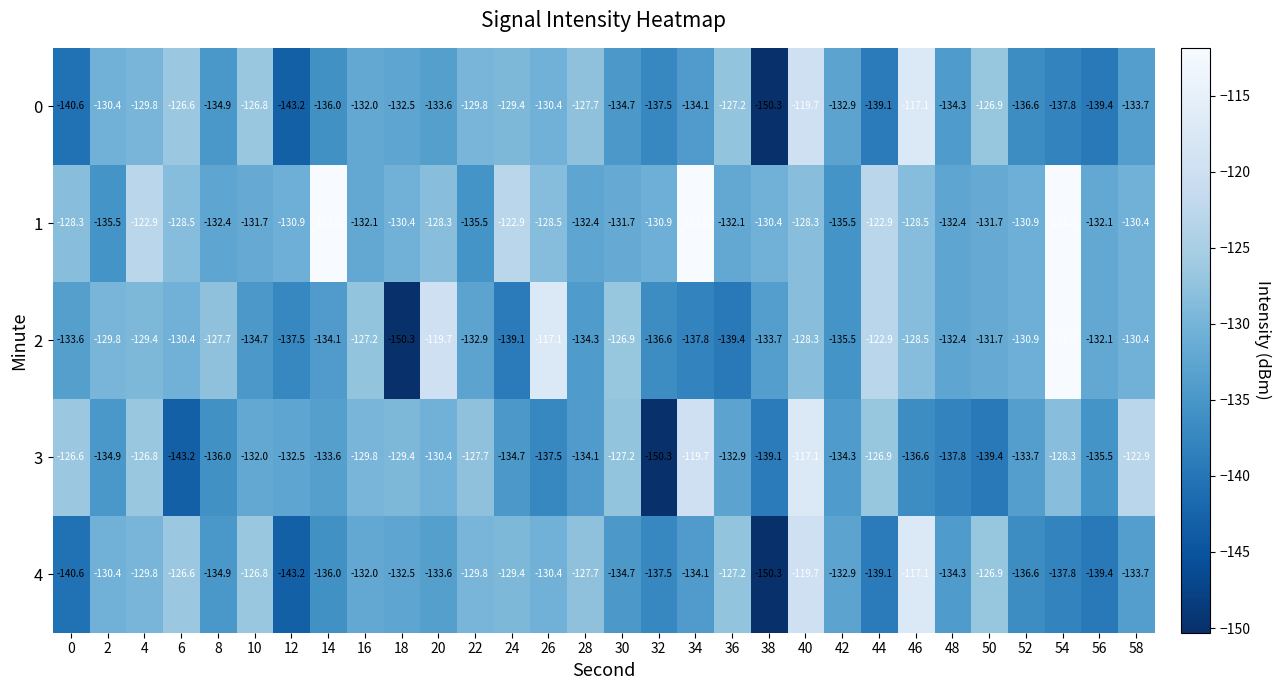

What is the difference between the 1 values at 48 and 50?

0.7